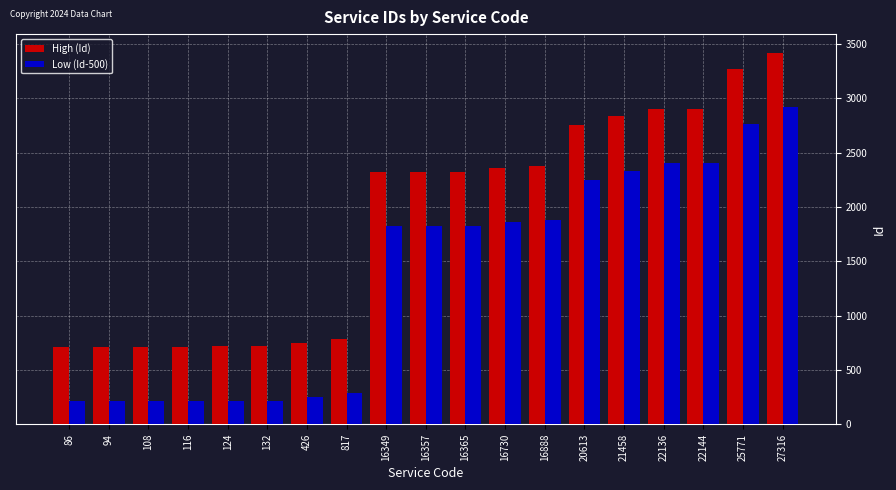

The value of High (Id) at 108 is 325. True or false?

False